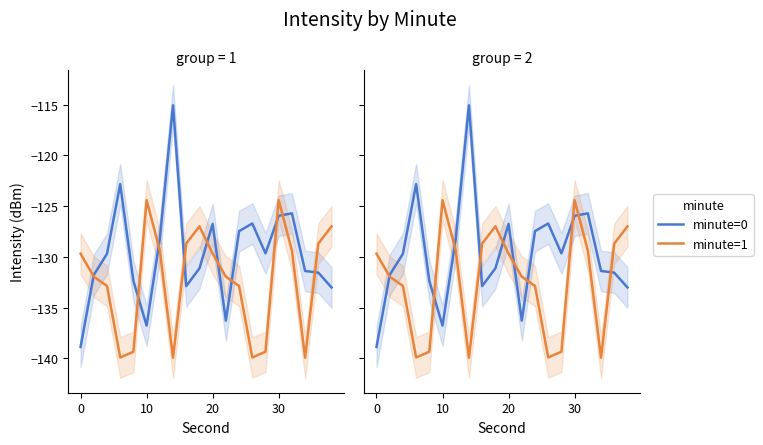

True or false: minute=0 and minute=1 intersect in this chart.

True